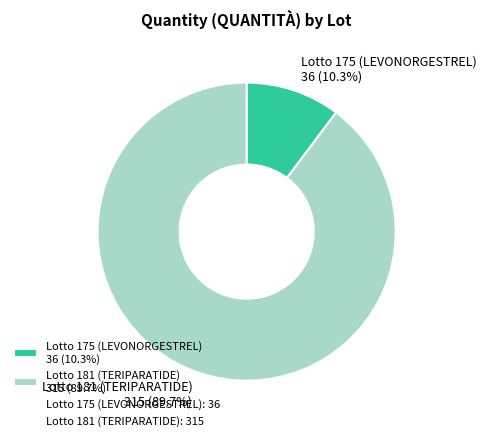

Is it true that Lotto 175 (LEVONORGESTREL) is 19% of the pie?

False